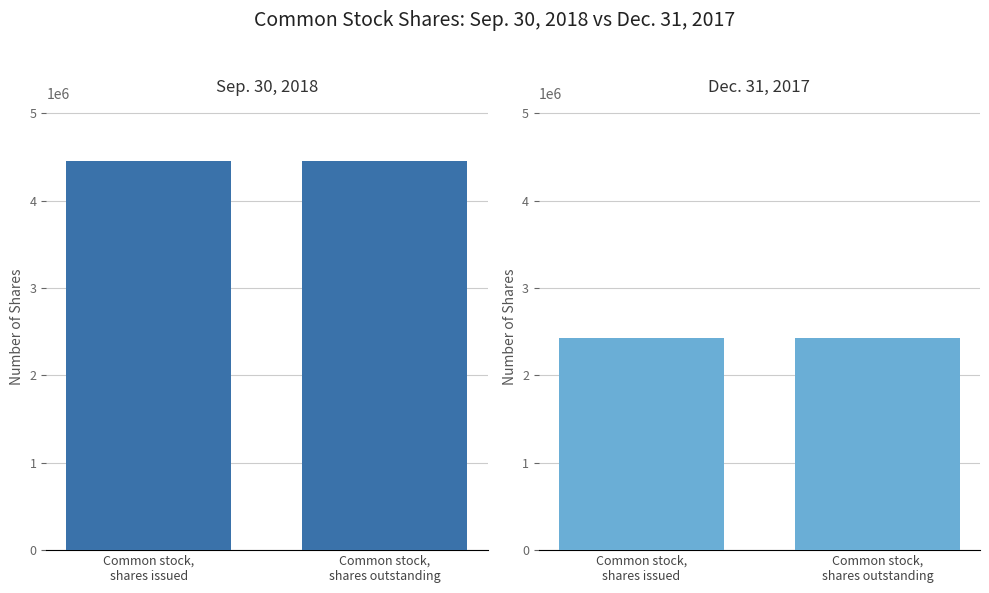

What is the total value across all series at Common stock,
shares issued?

6879902